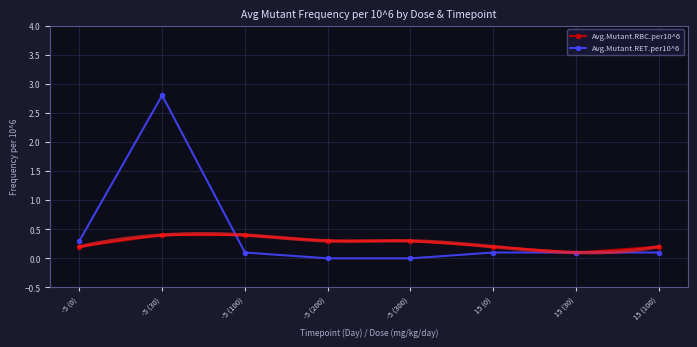

Between which two adjacent categories do Avg.Mutant.RET.per10^6 and Avg.Mutant.RBC.per10^6 first intersect?

-5 (30) and -5 (100)